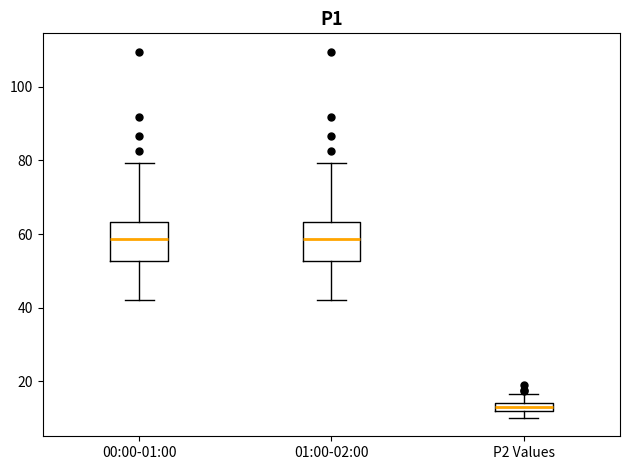

Which box has the lowest median line?

P2 Values